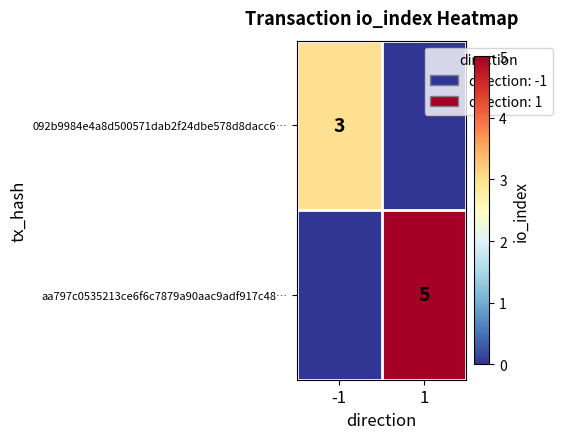

The value of aa797c0535213ce6f6c7879a90aac9adf917c48… at 1 is 5. True or false?

True